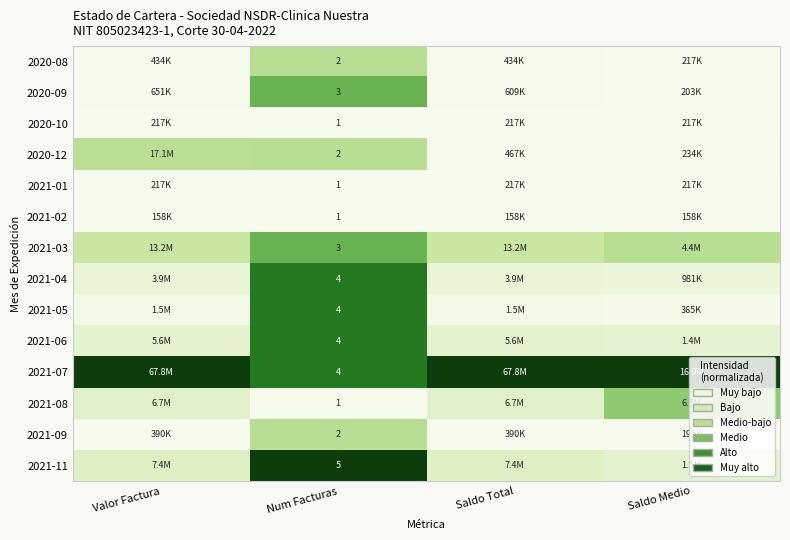

Count the number of categories in the chart.

4